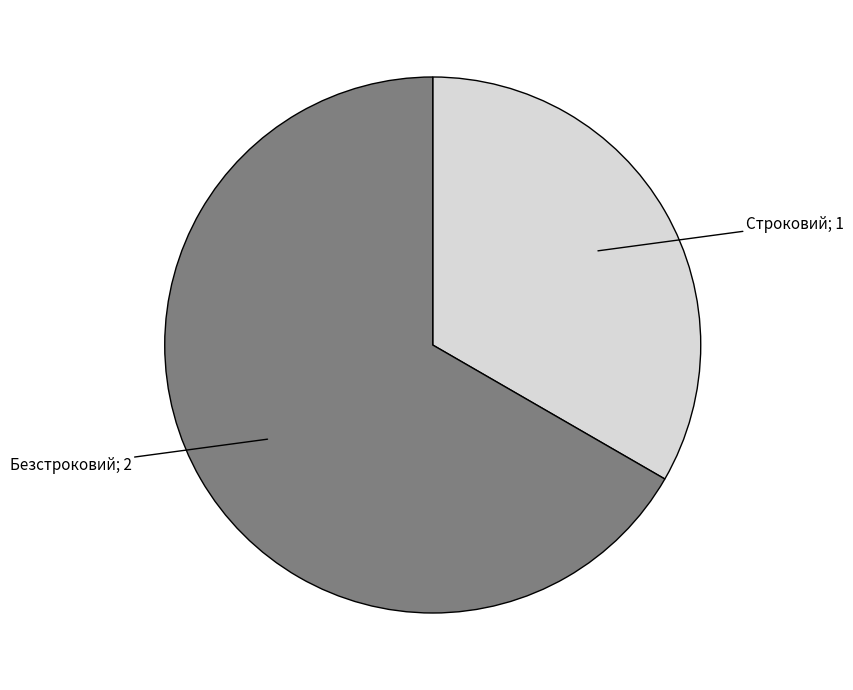

Is there a majority slice in this chart?

Yes